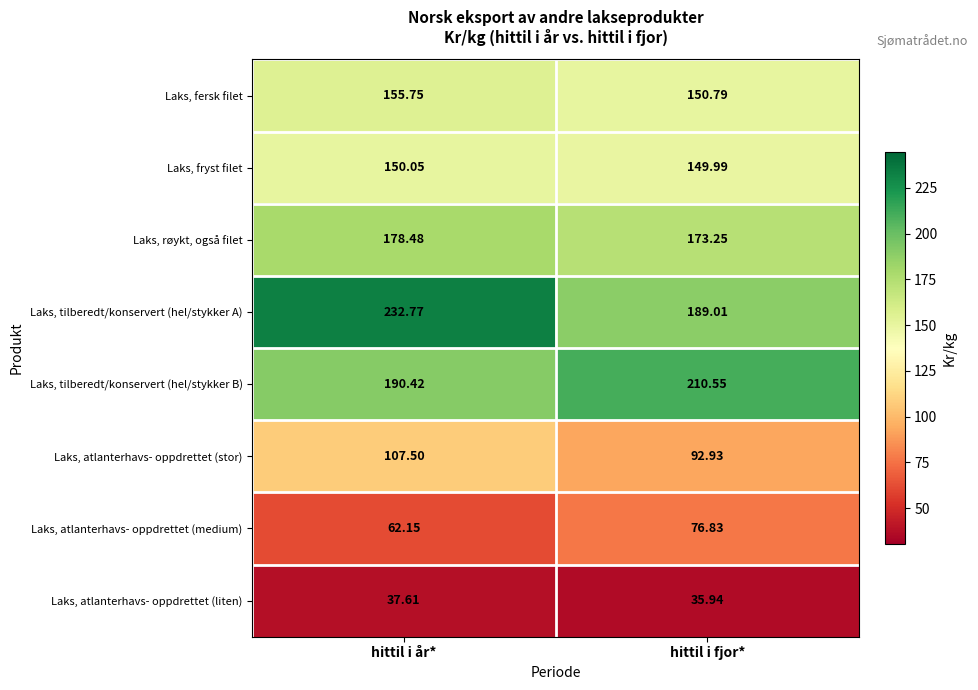

At hittil i år*, list the series in order from smallest to largest.

Laks, atlanterhavs- oppdrettet (liten), Laks, atlanterhavs- oppdrettet (medium), Laks, atlanterhavs- oppdrettet (stor), Laks, fryst filet, Laks, fersk filet, Laks, røykt, også filet, Laks, tilberedt/konservert (hel/stykker B), Laks, tilberedt/konservert (hel/stykker A)